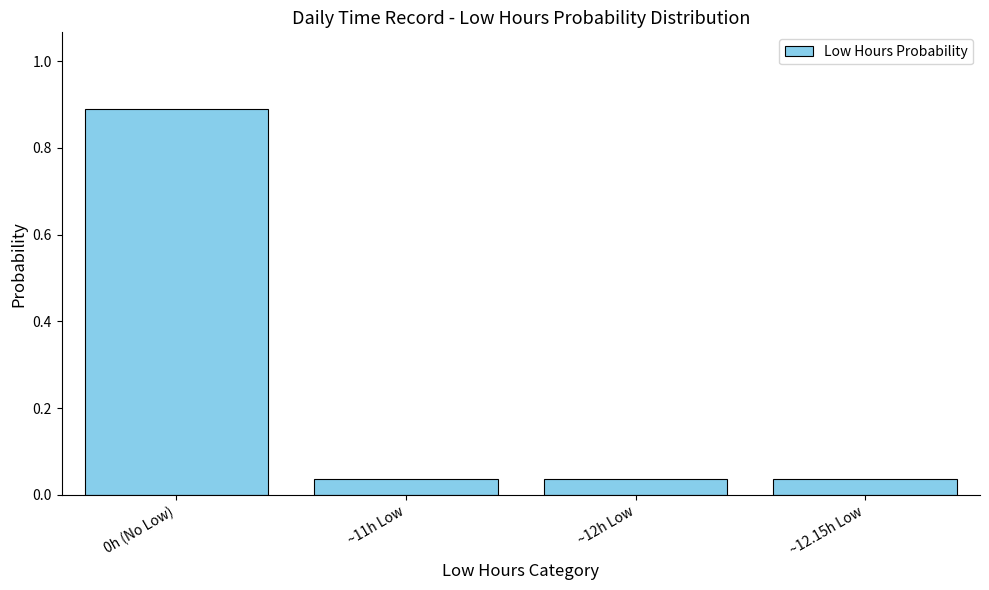

True or false: the data shows 0.1 at ~11h Low.

False